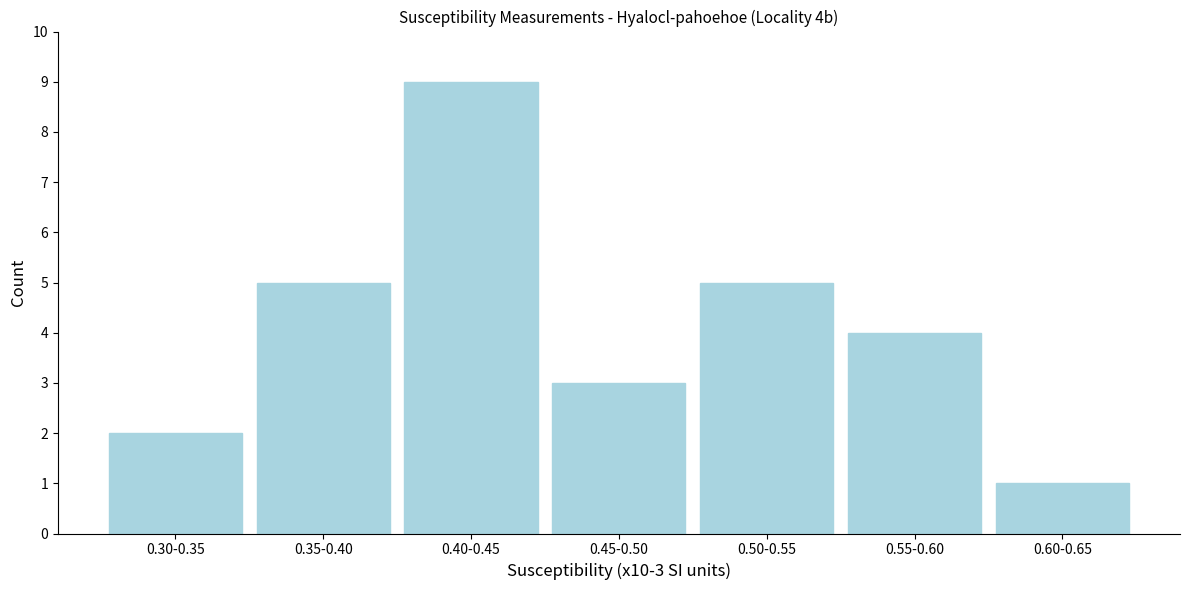

Reading right to left, transcribe all the data shown in this chart.

0.60-0.65=1	0.55-0.60=4	0.50-0.55=5	0.45-0.50=3	0.40-0.45=9	0.35-0.40=5	0.30-0.35=2